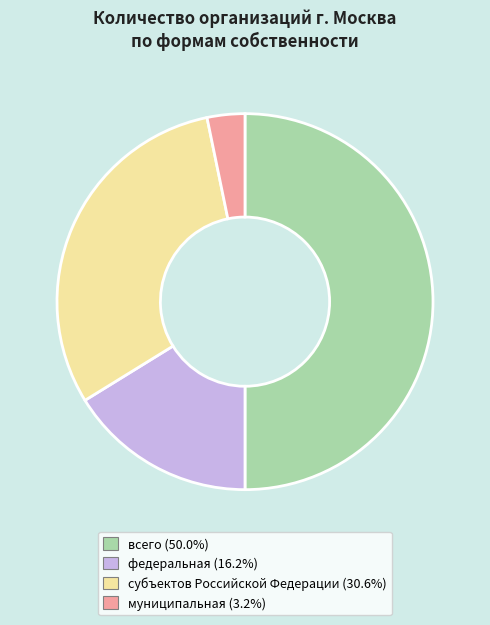

Which category has the smallest portion of the pie?

муниципальная